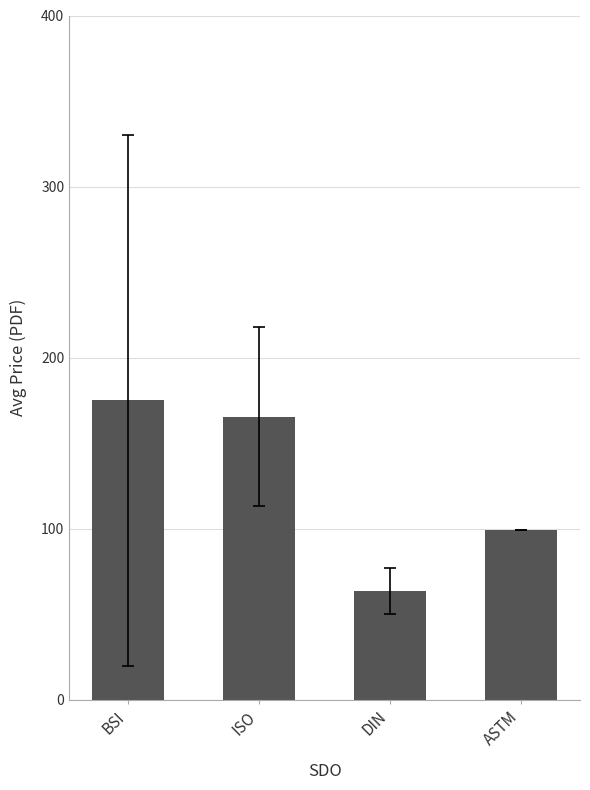

What position from the left is BSI?

1